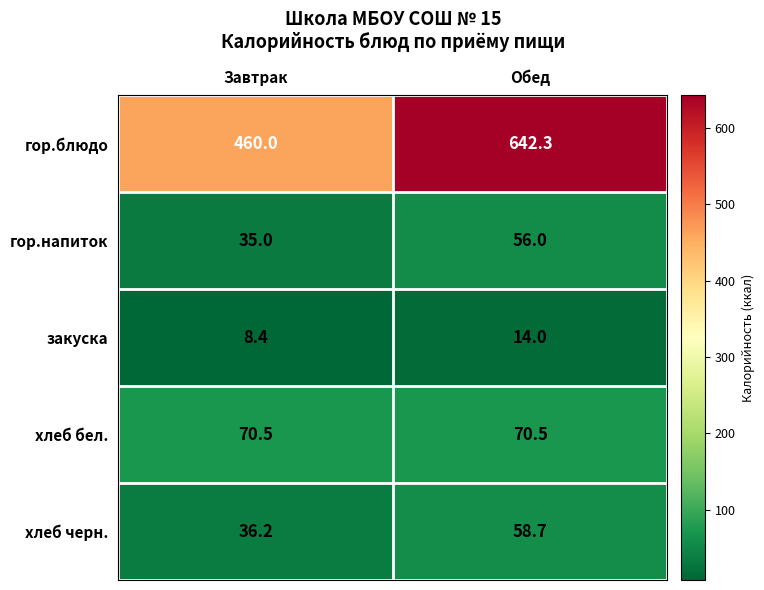

List the series in order of their peak value, highest first.

гор.блюдо, хлеб бел., хлеб черн., гор.напиток, закуска